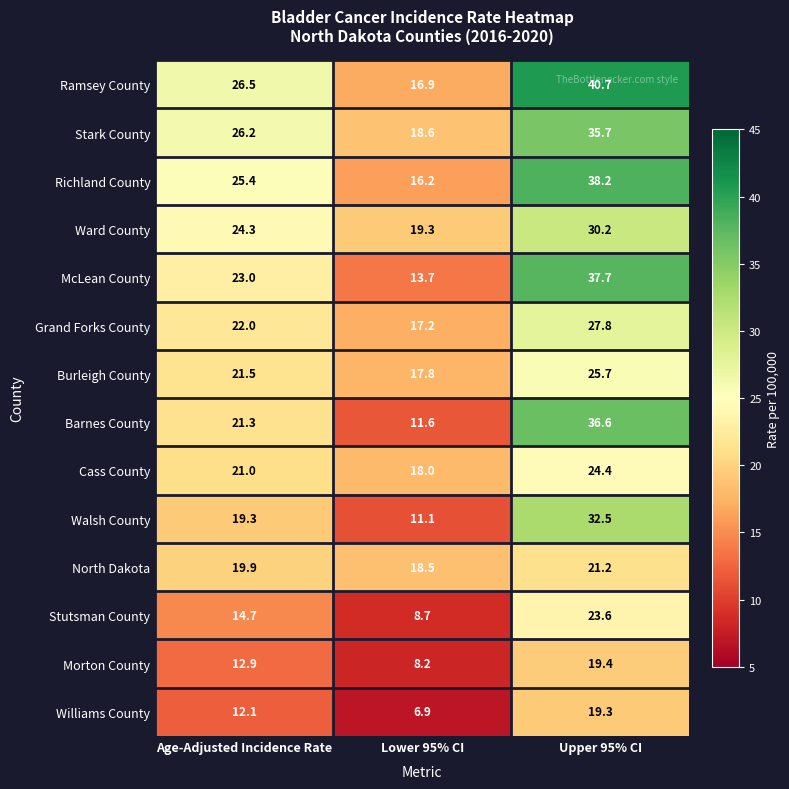

What is the sum of all Walsh County values?

62.9